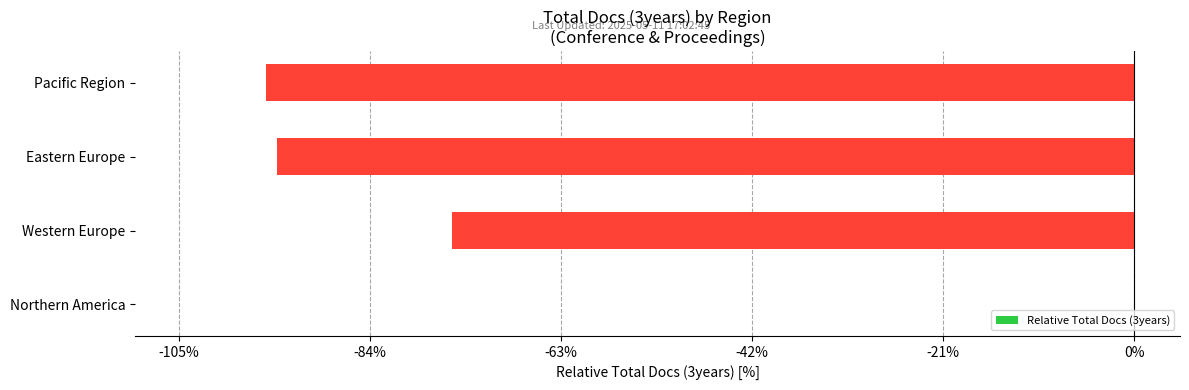

What is the sum of the values at Eastern Europe and Pacific Region?

-189.2